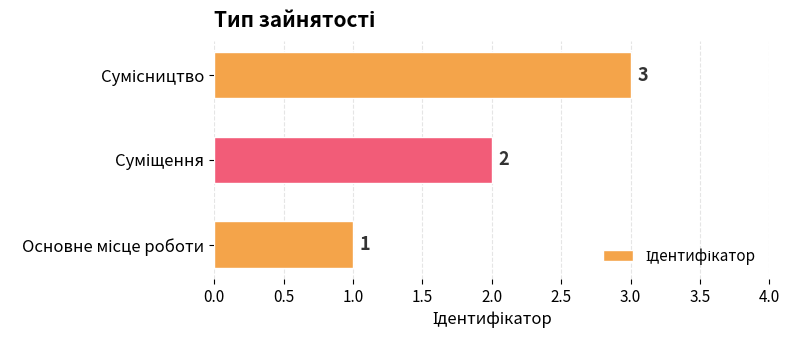

What is the greatest value displayed?

3